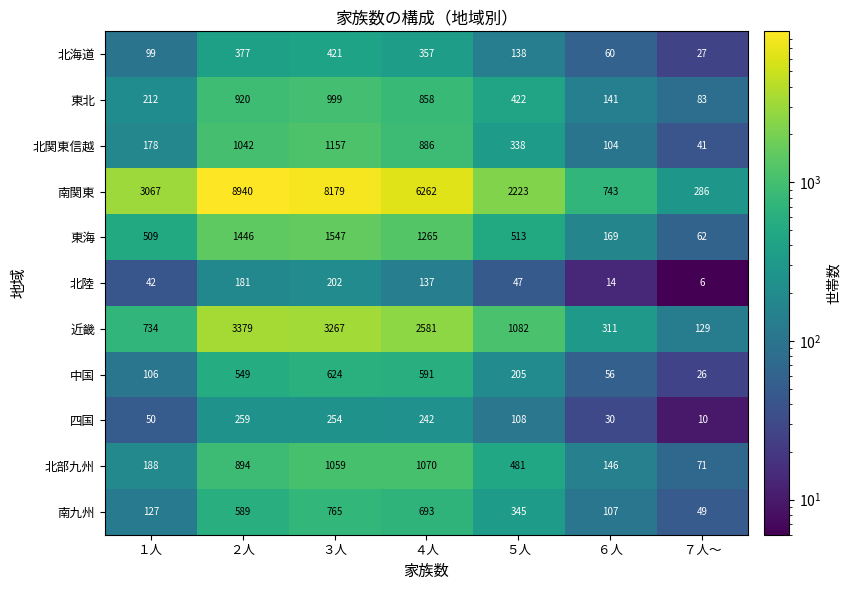

What is the difference between the 中国 values at ５人 and ２人?

344